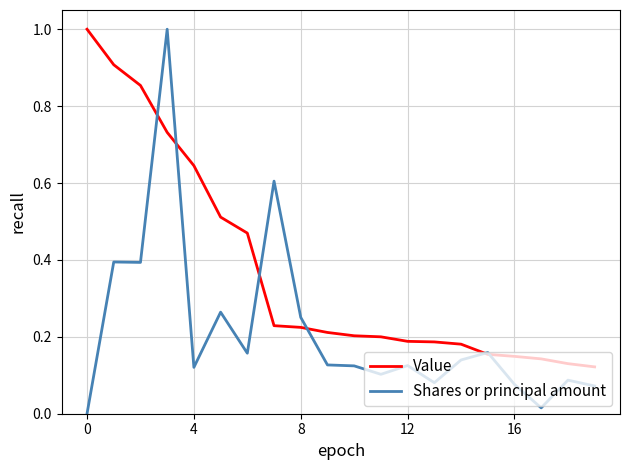

What are all the series names shown in the legend?

Value, Shares or principal amount